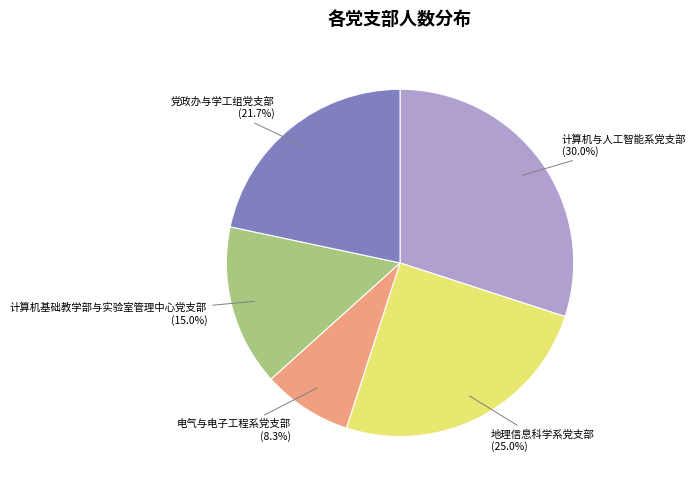

How many slices are in this pie chart?

5